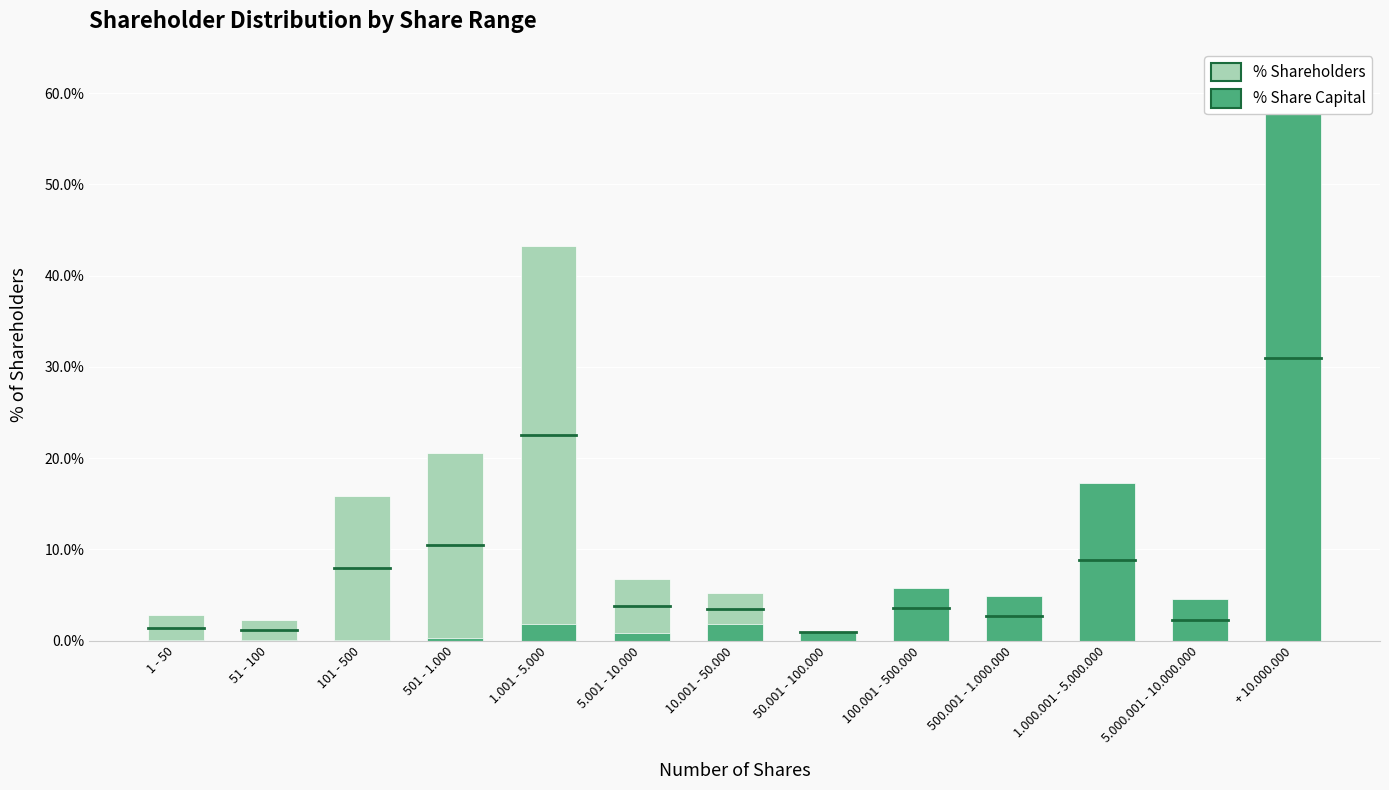

Reading left to right, transcribe all the data shown in this chart.

% Shareholders (95% CI): 2.8	2.2	15.8	20.6	43.3	6.8	5.2	0.8	1.4	0.4	0.5	0.0	0.1
% Share Capital (50% CI): 0.0	0.0	0.1	0.3	1.8	0.8	1.8	1.0	5.8	4.9	17.2	4.5	61.8